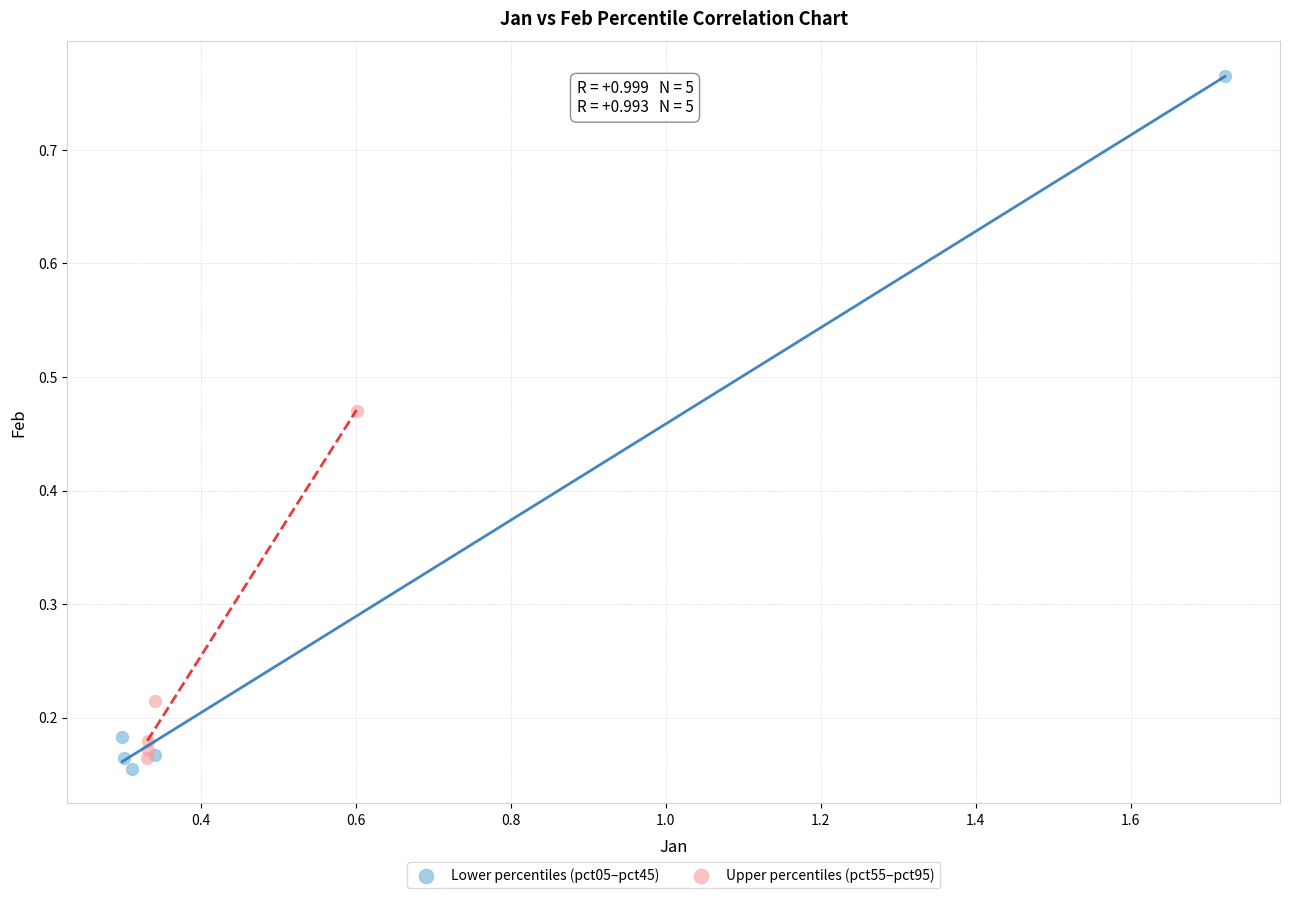

Which series has the widest spread of Y values?

Lower percentiles (pct05–pct45)